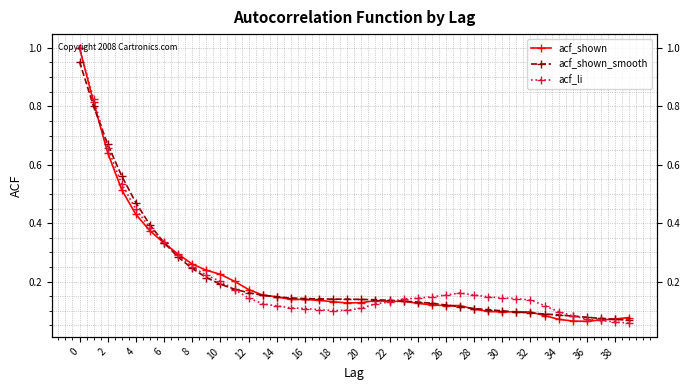

At which label does acf_shown_smooth reach its minimum?

39